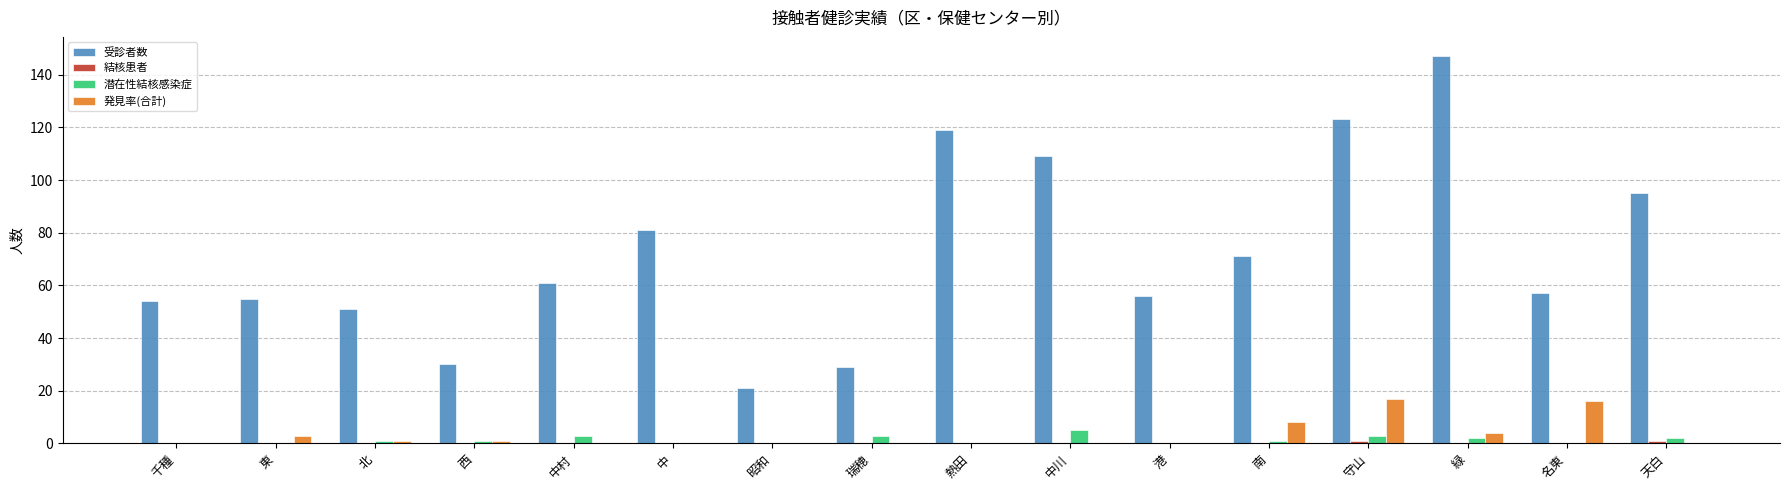

Which label corresponds to the largest value in the chart?

緑